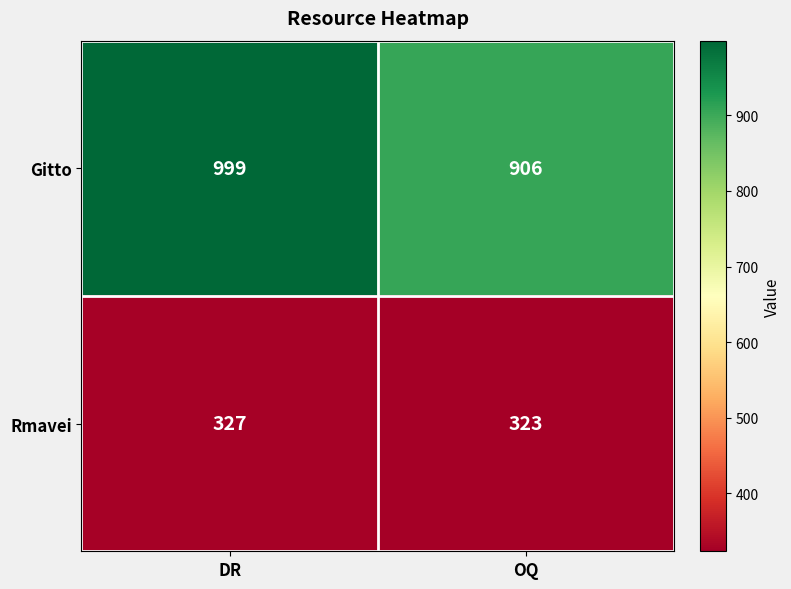

Rank the categories by Rmavei value from lowest to highest.

OQ, DR